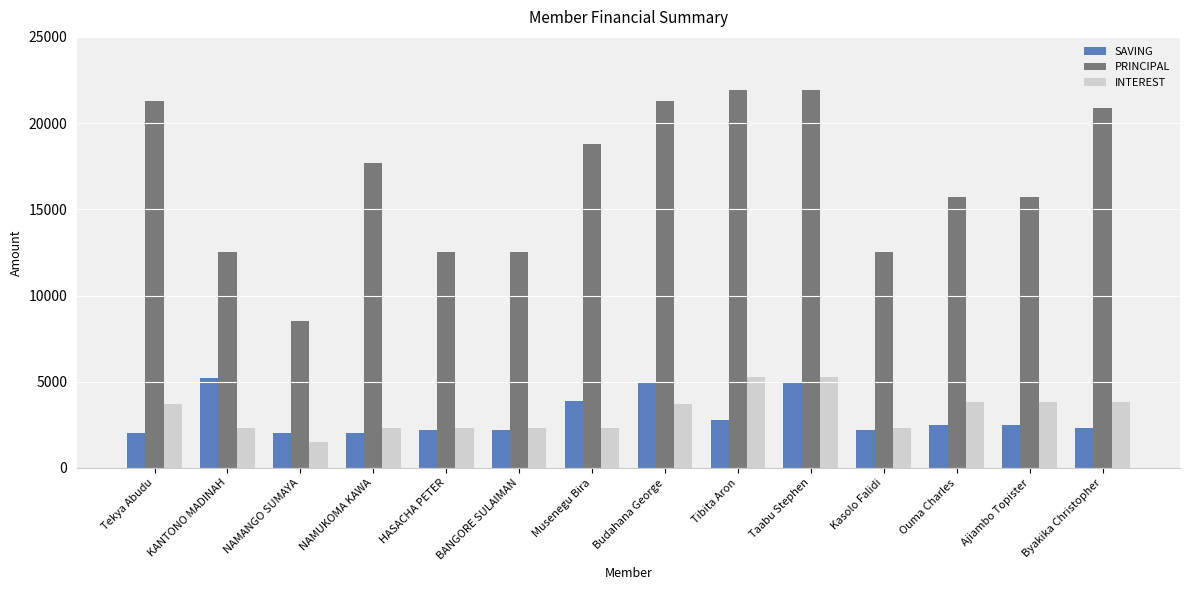

At how many categories does at least one series exceed 15058?

9